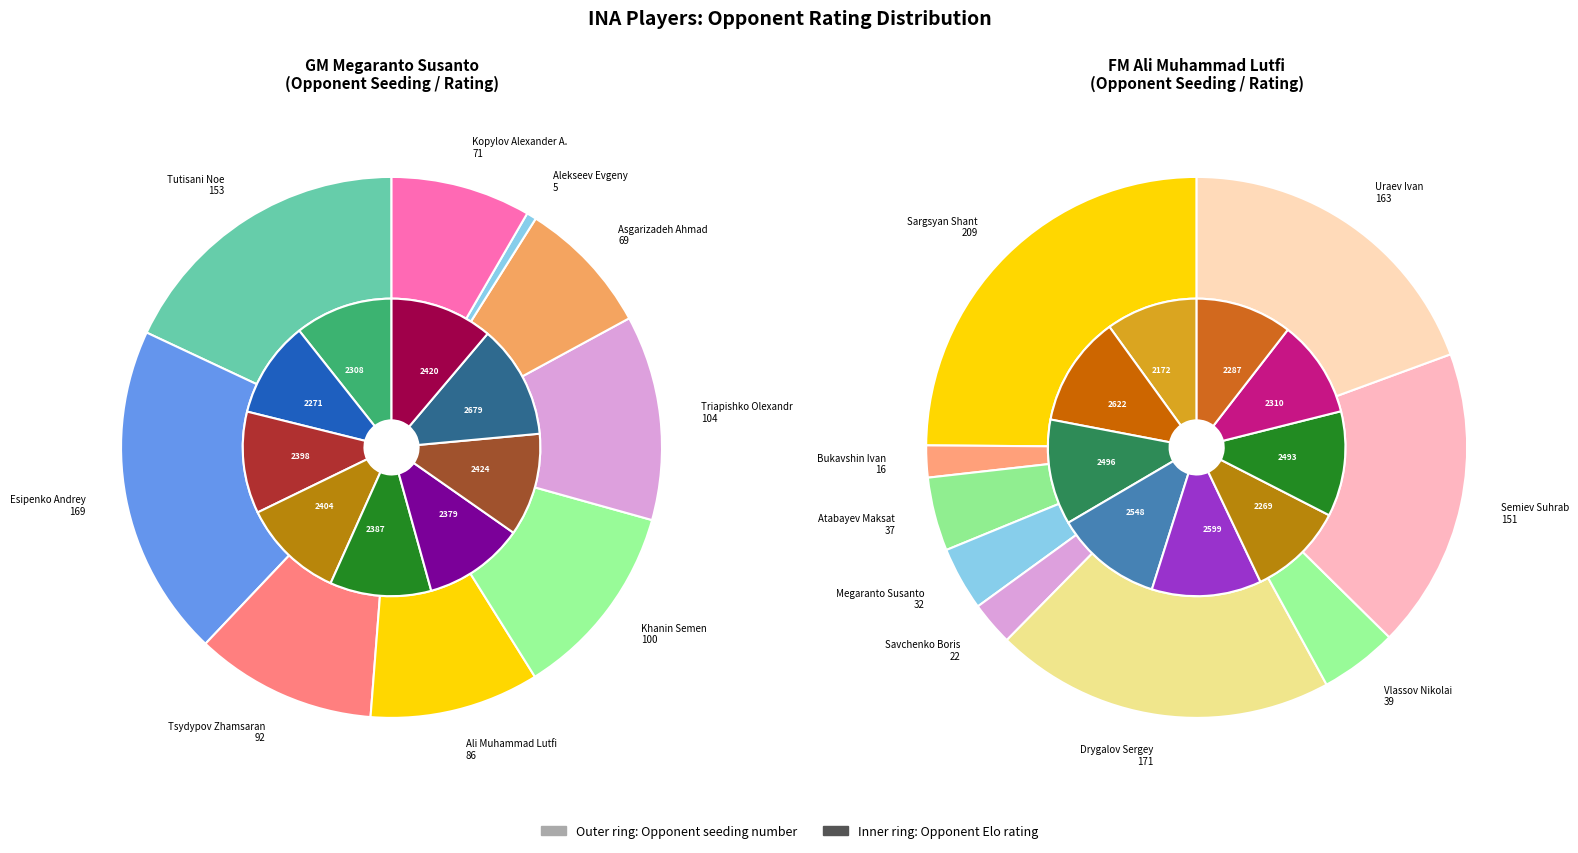

Count the number of slices in the pie.

9